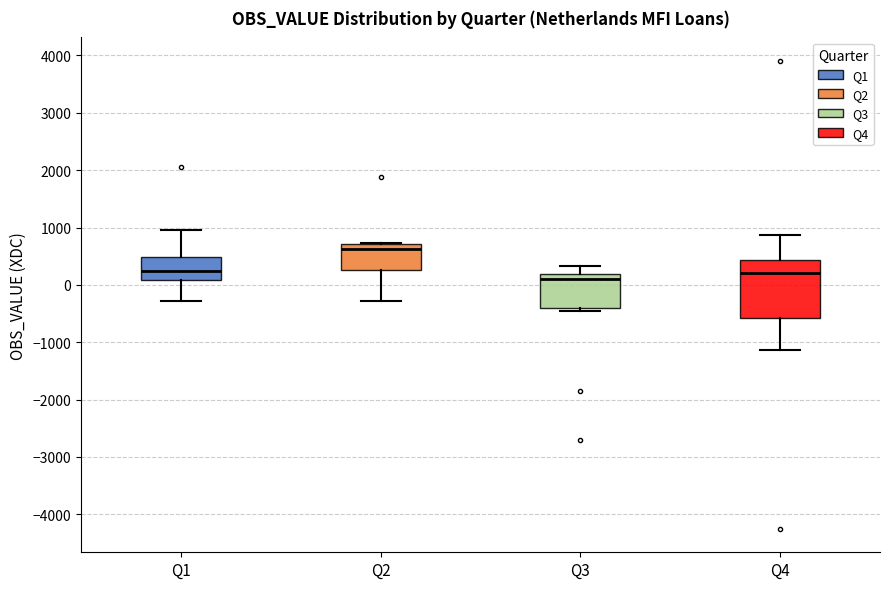

Which box has the lowest median line?

Q3